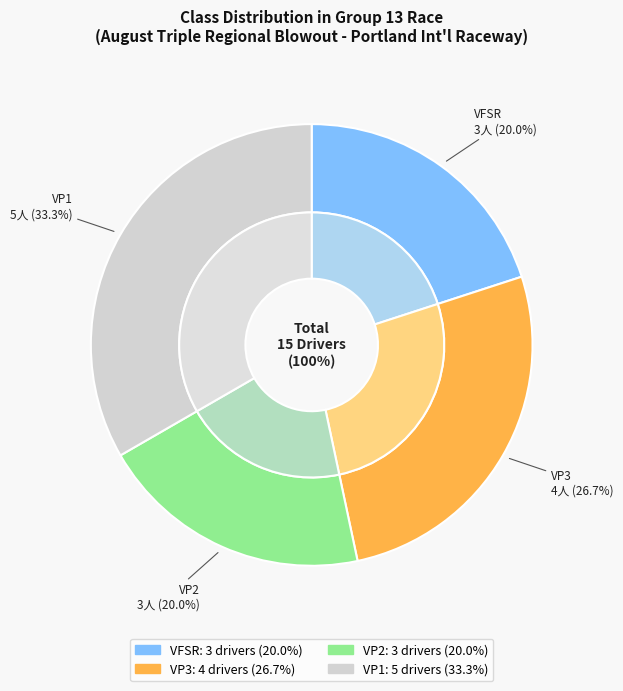

The VP3 slice represents 27% of the pie. True or false?

True